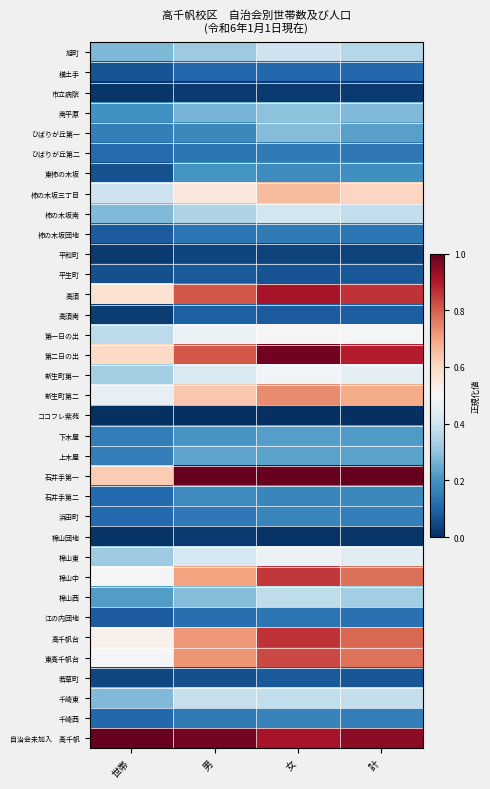

What is the difference between the highest and lowest values at 世帯?

1.0